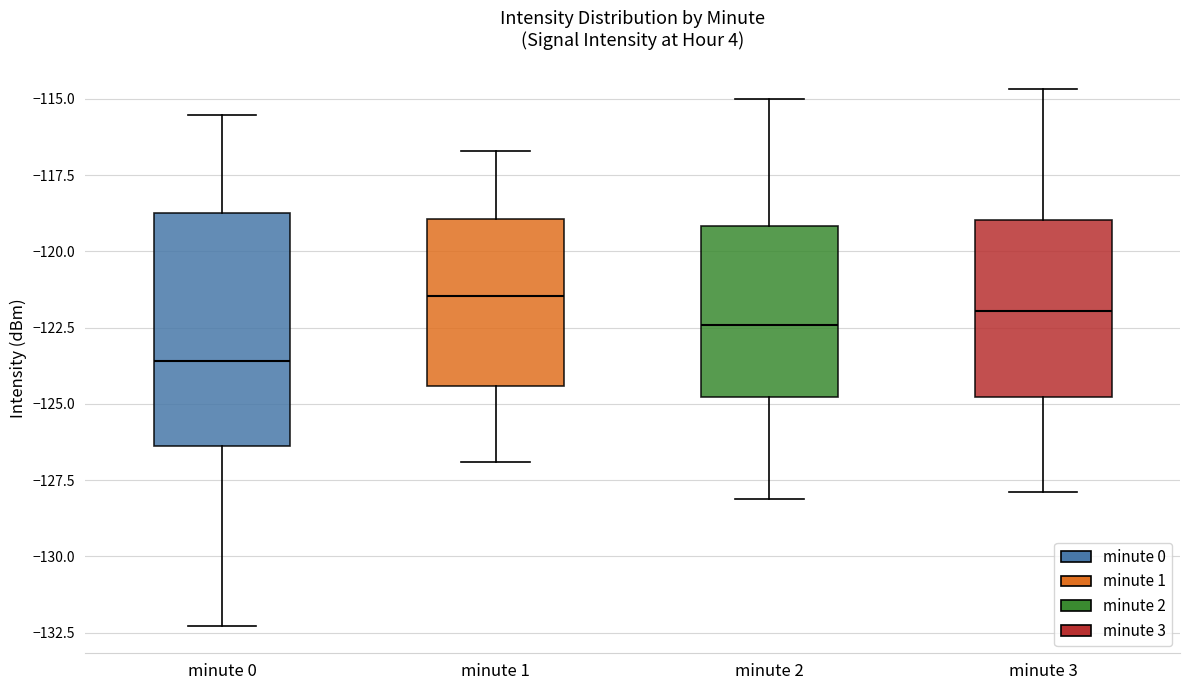

Reading left to right, read every box against the y-axis: the position of its median line, the range the box covers, and the ends of its whiskers. The values are not printed on the chart, so give them approximately, as read against the axis.

minute 0: median -123.5, box -126.5 to -118.5, whiskers -132.5 to -115.5
minute 1: median -121.5, box -124.5 to -119.0, whiskers -127.0 to -116.5
minute 2: median -122.5, box -125.0 to -119.0, whiskers -128.0 to -115.0
minute 3: median -122.0, box -125.0 to -119.0, whiskers -128.0 to -114.5